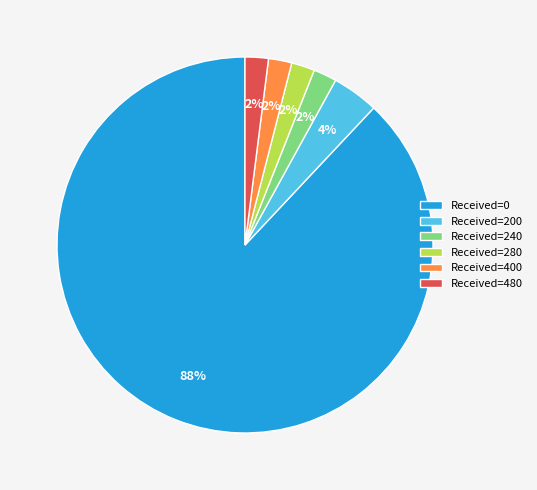

To the nearest percent, what percentage of the pie is Received=200?

4%